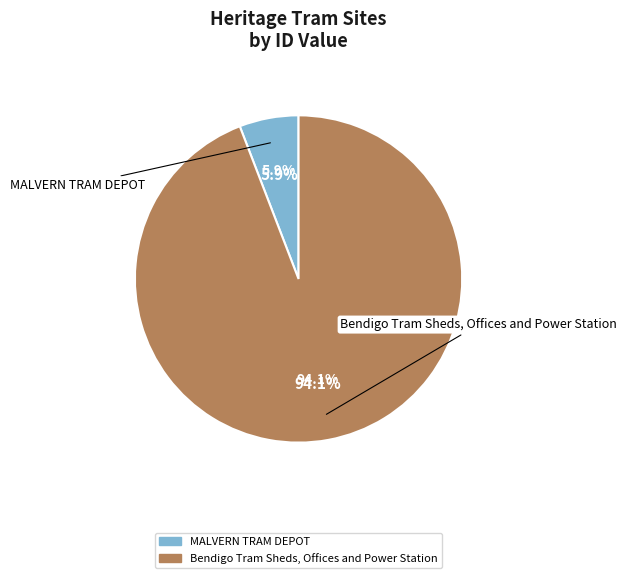

What is the change in value from MALVERN TRAM DEPOT to Bendigo Tram Sheds, Offices and Power Station?

+32267